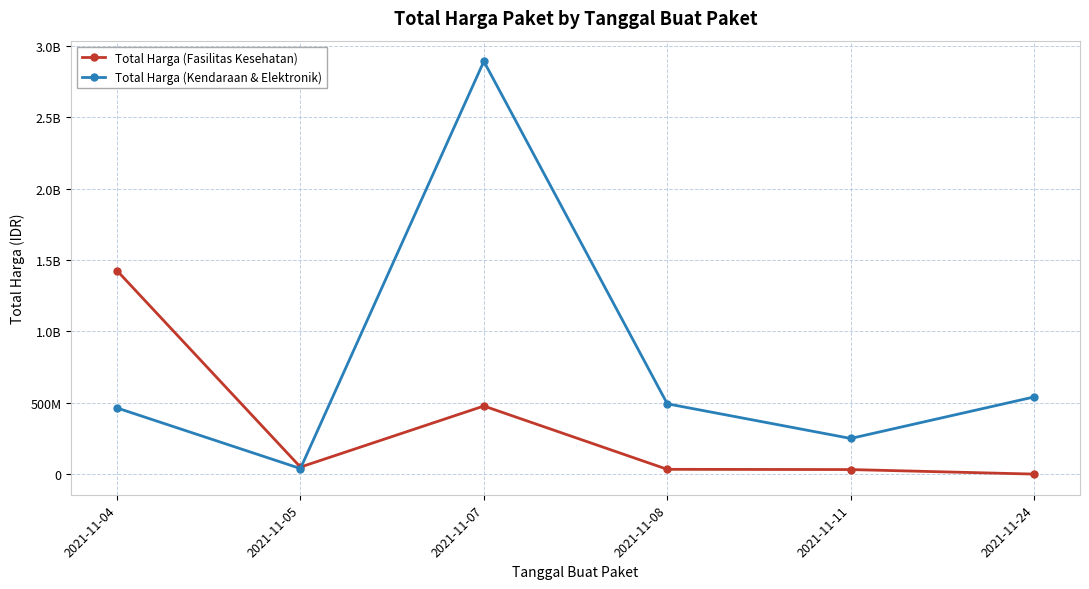

Is this an area chart (filled region under the line)?

No